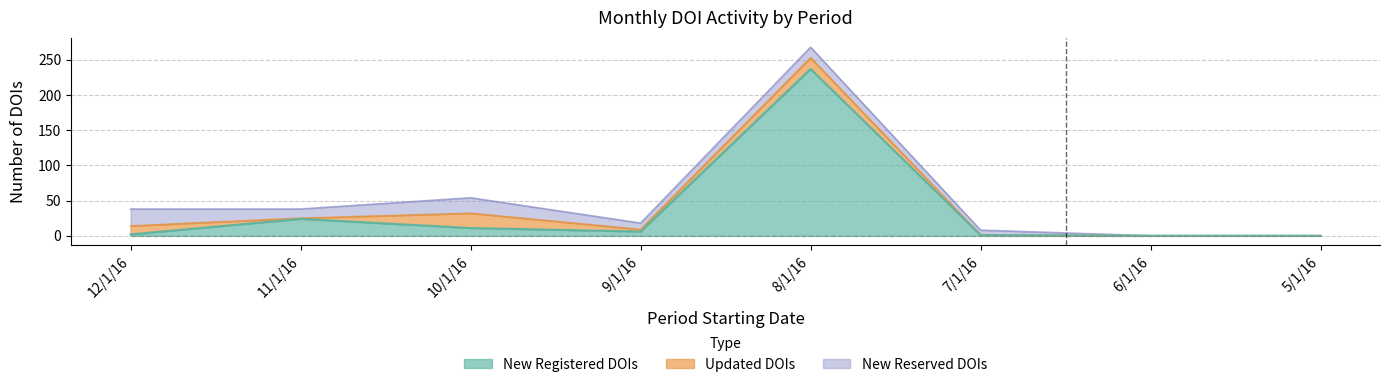

Rank the categories by New Reserved DOIs value from lowest to highest.

6/1/16, 5/1/16, 7/1/16, 9/1/16, 11/1/16, 8/1/16, 10/1/16, 12/1/16